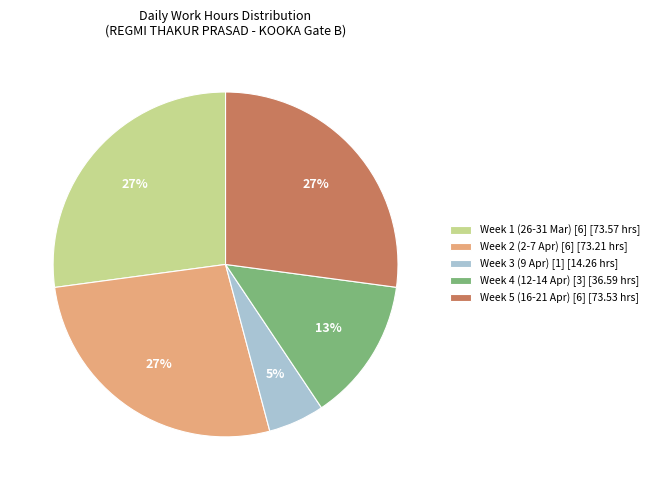

True or false: Week 2 (2-7 Apr) [6] [73.21 hrs] accounts for 18% of the total.

False